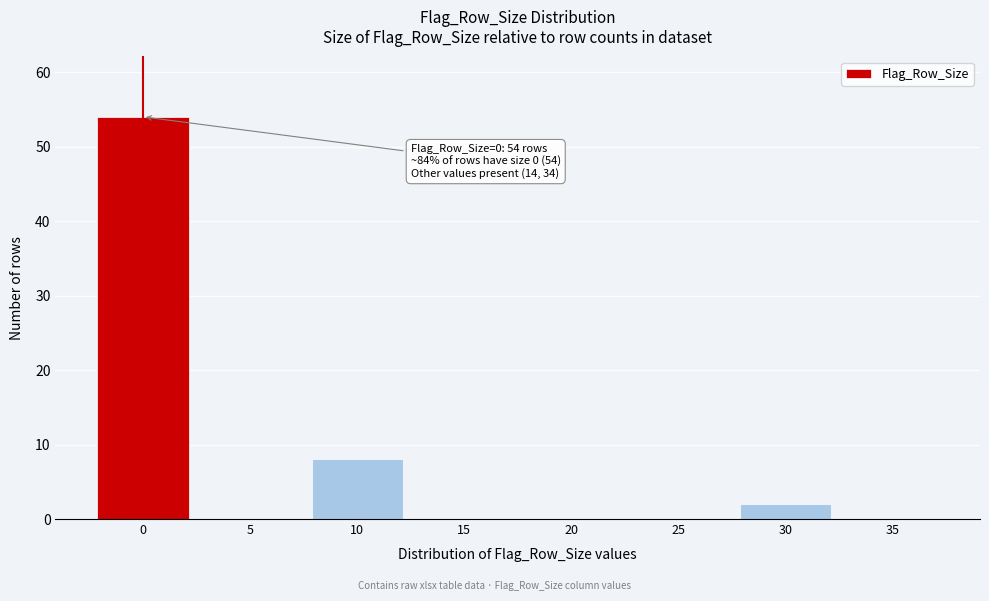

Reading left to right, list all the values displayed in this chart.

0=54	5=0	10=8	15=0	20=0	25=0	30=2	35=0